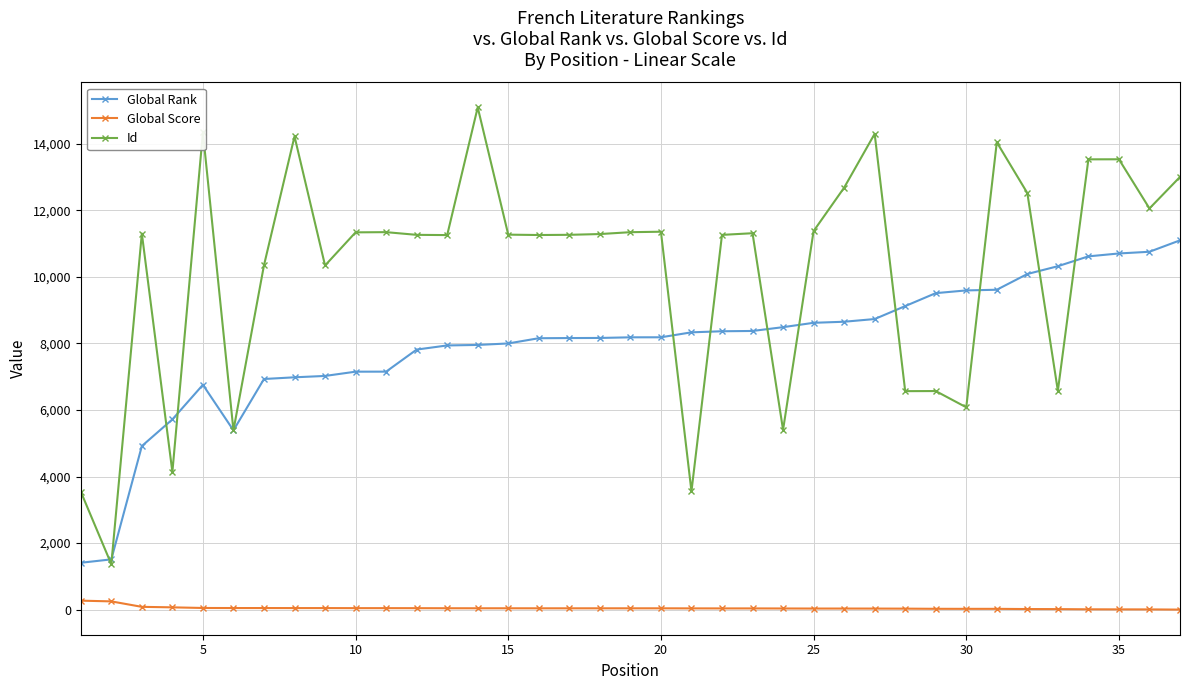

Which series has the largest total across all categories?

Id